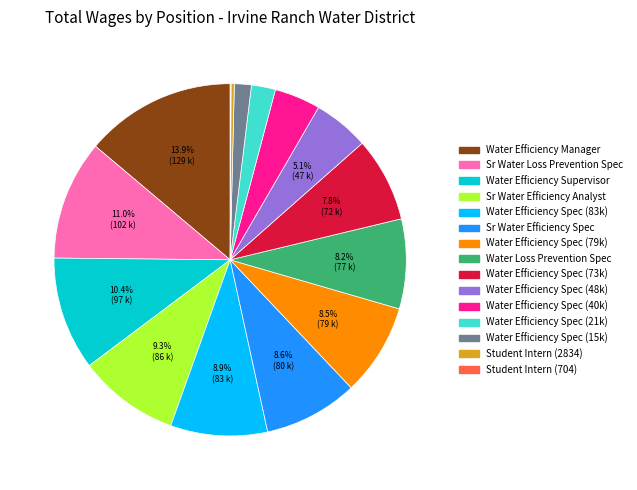

Does any single category account for the majority?

No